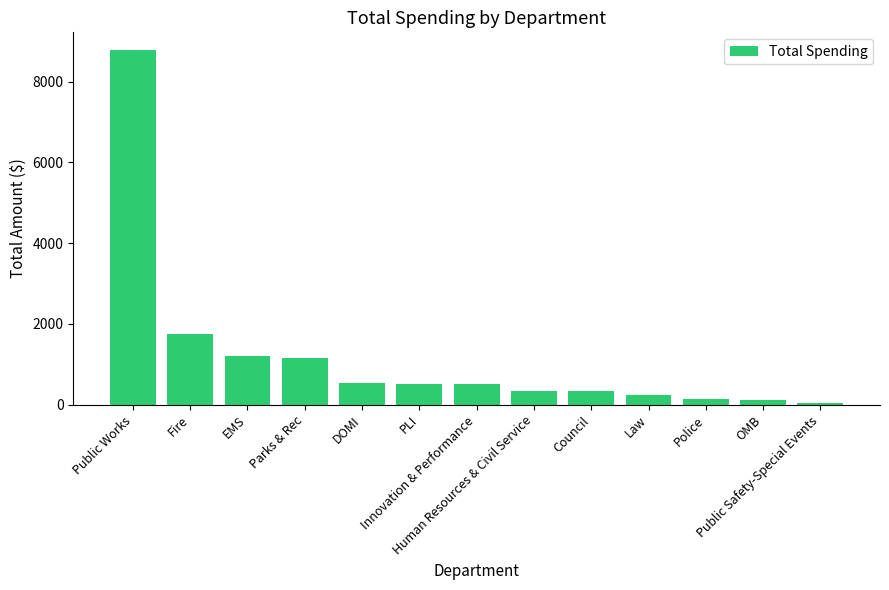

What is the value of the 9th bar from the left?

347.3